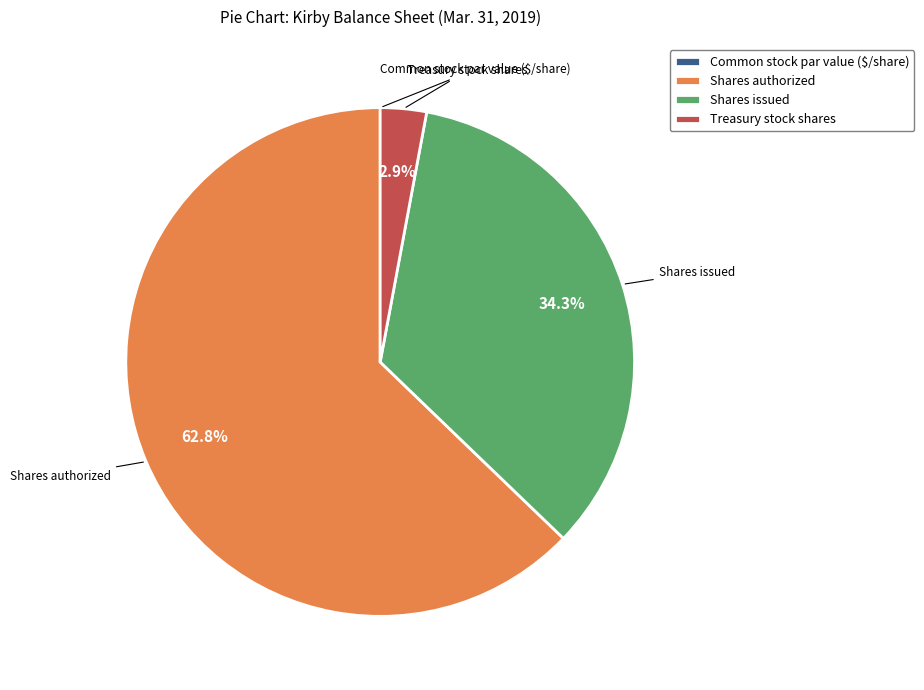

True or false: Shares authorized accounts for 52% of the total.

False